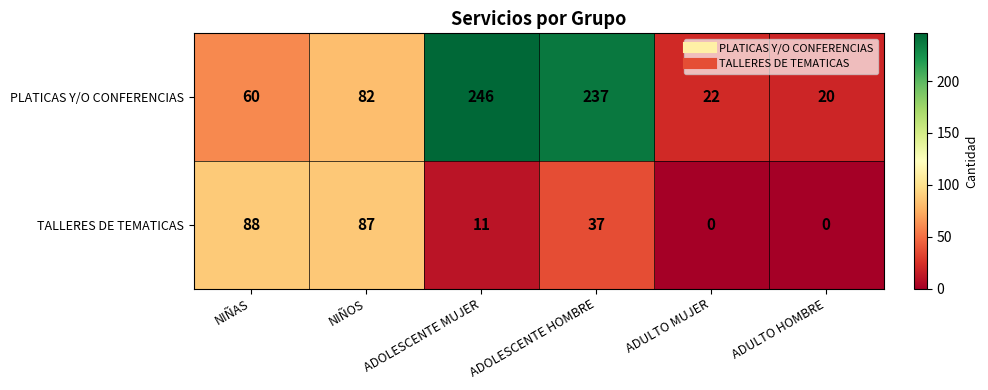

At which category is the sum across all series the highest?

ADOLESCENTE HOMBRE